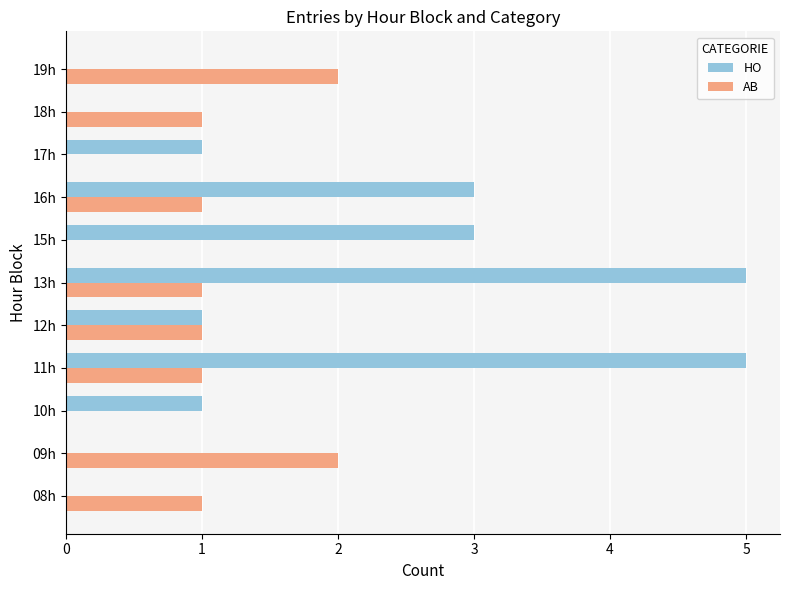

Is it true that HO equals 3 at 16h?

True